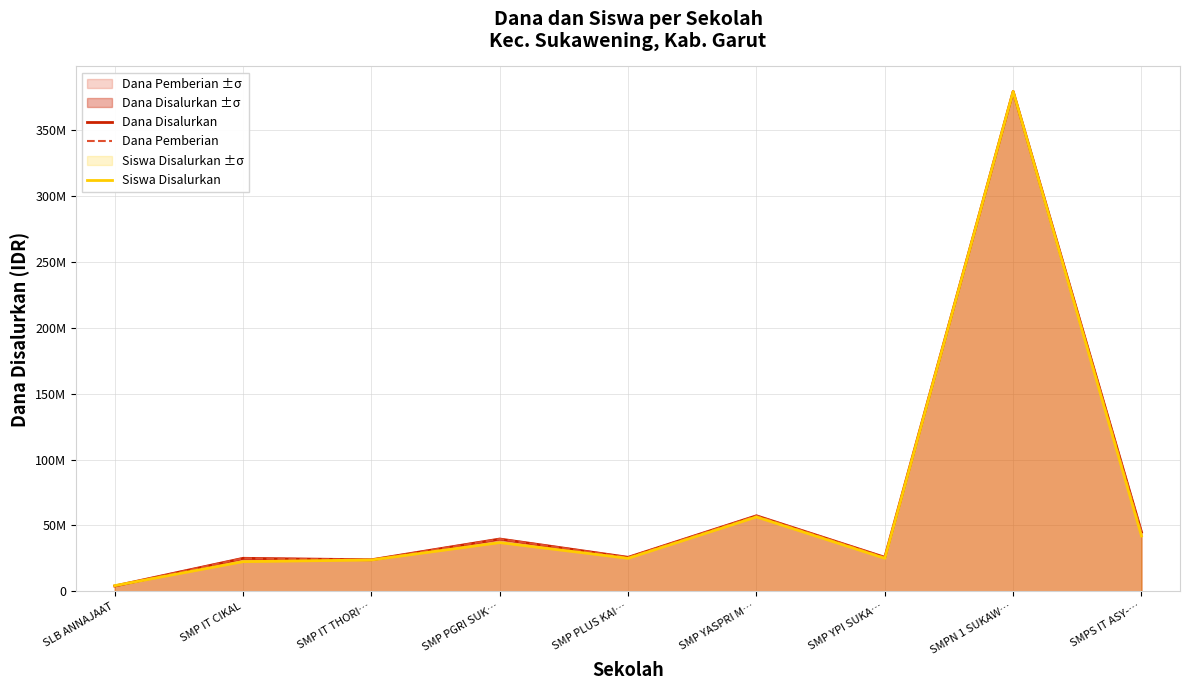

What is the sum of all Dana Disalurkan values?

626250000.0